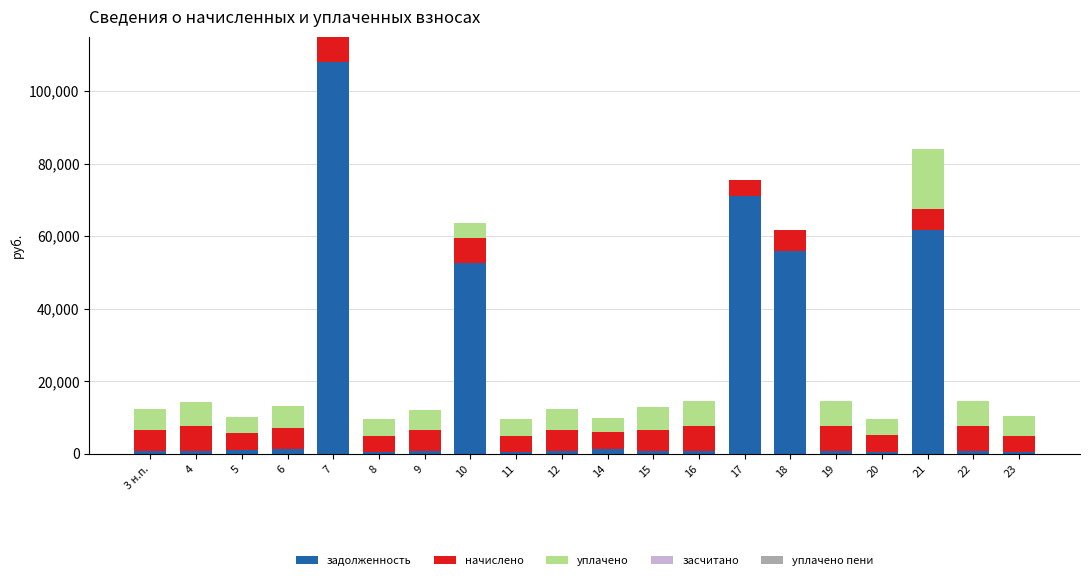

How many series are shown in this chart?

4